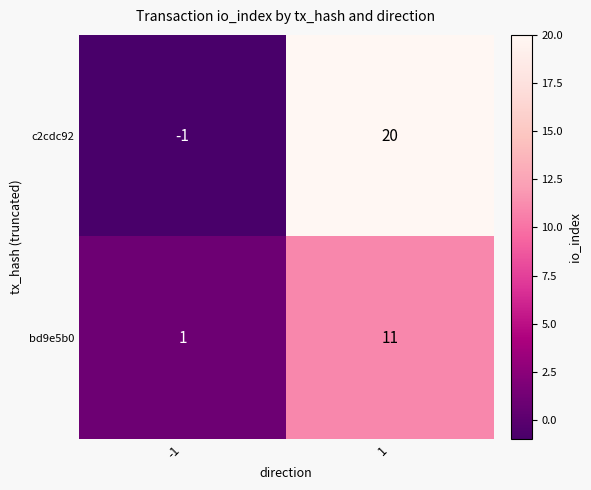

Which series has the largest range (max minus min)?

c2cdc92